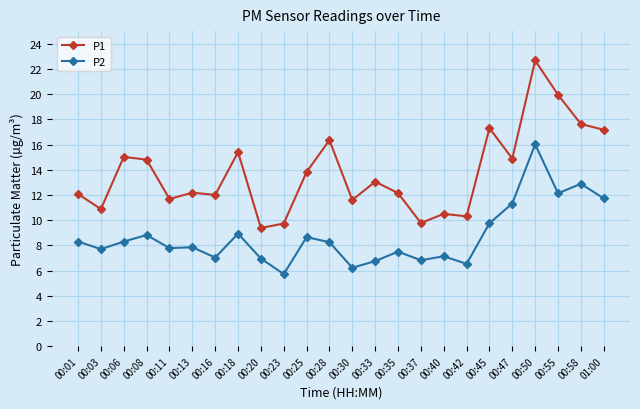

At which category does P2 reach its first local peak?

00:08